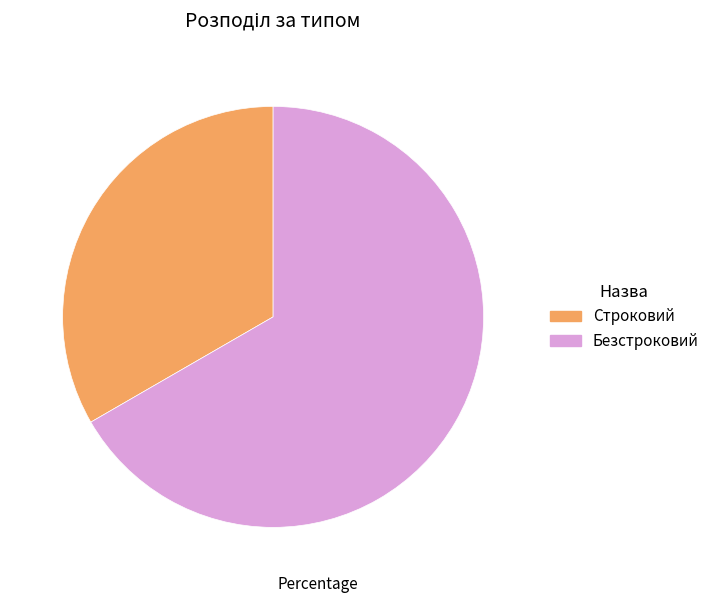

Rank the categories by value from highest to lowest.

Безстроковий, Строковий